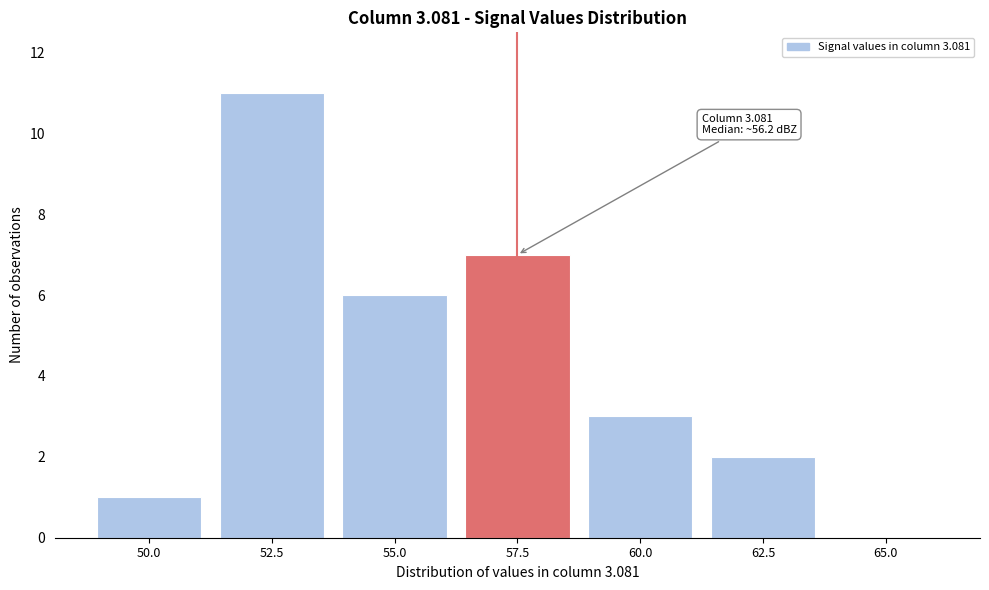

Reading left to right, what are all the values shown in this chart?

50.0=1	52.5=11	55.0=6	57.5=7	60.0=3	62.5=2	65.0=0